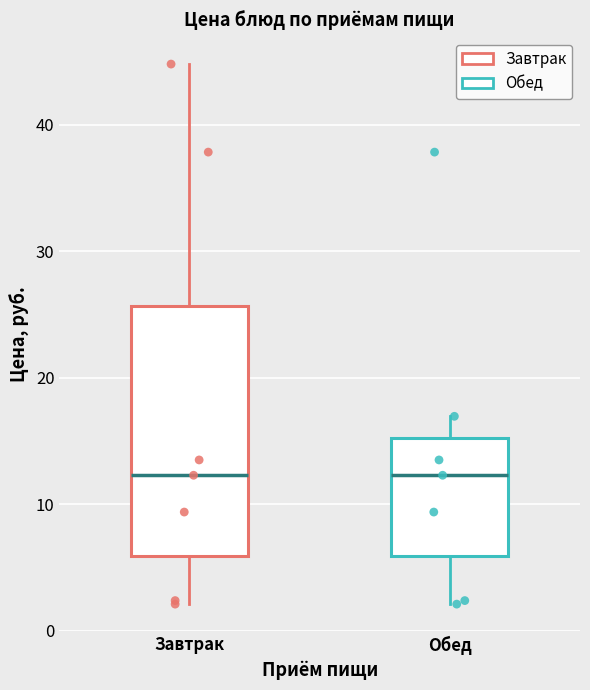

Where does the upper whisker of the box for Завтрак end on the y-axis? The values are not printed on the chart, so give them approximately, as read against the axis.

45